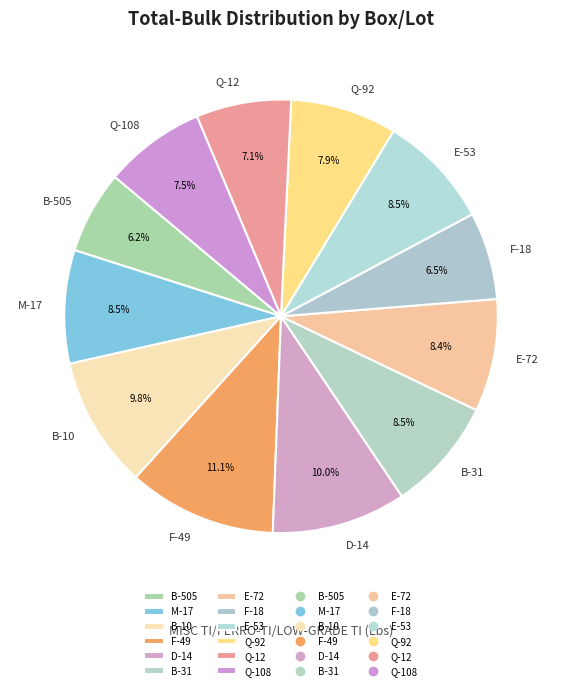

What is the ratio of the value at F-49 to the value at Q-92?

1.4